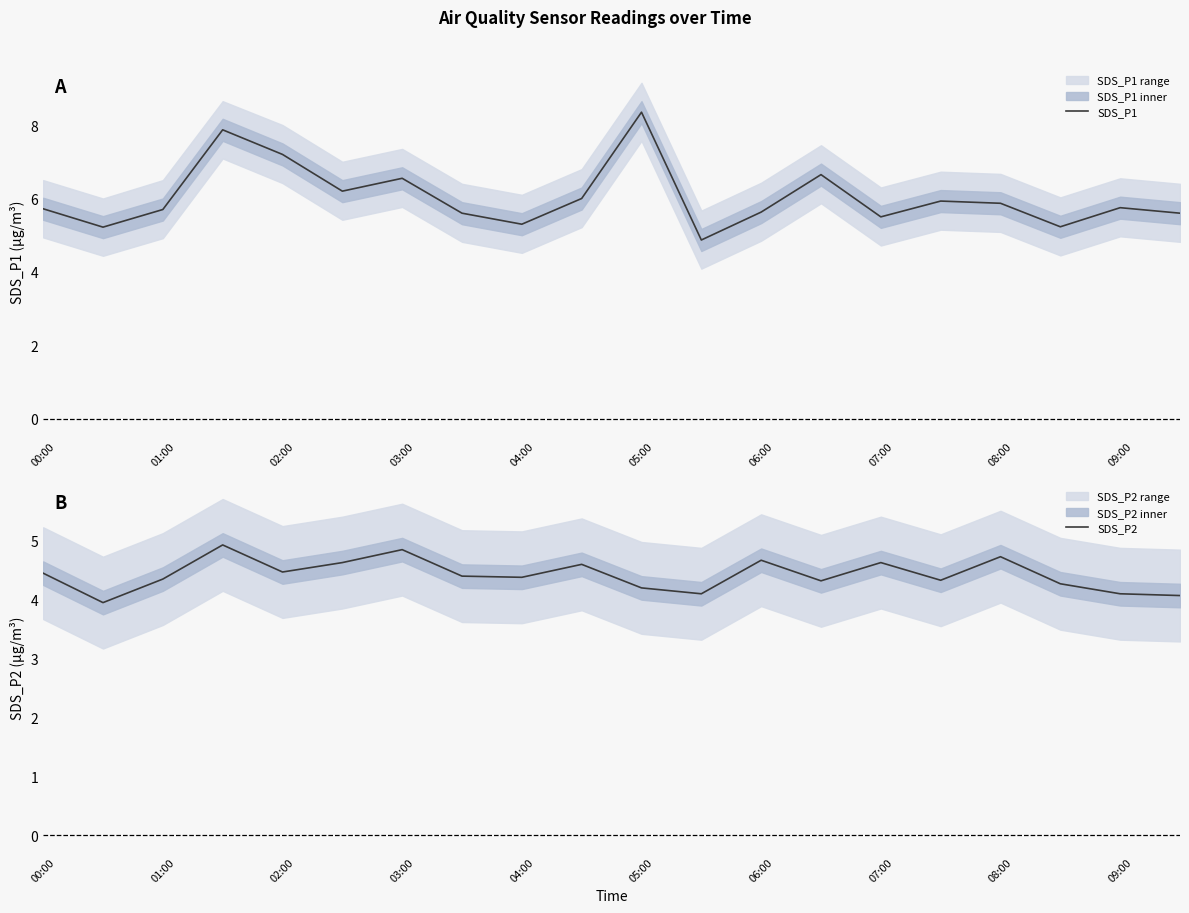

Does the chart display data point markers on the line(s)?

No